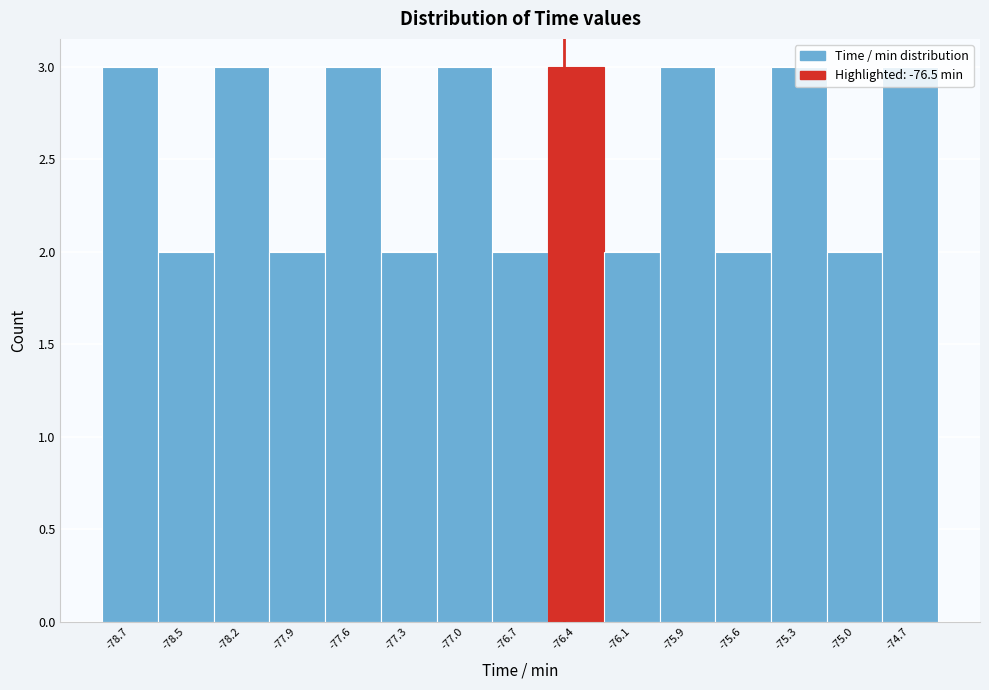

What is the average value?

3